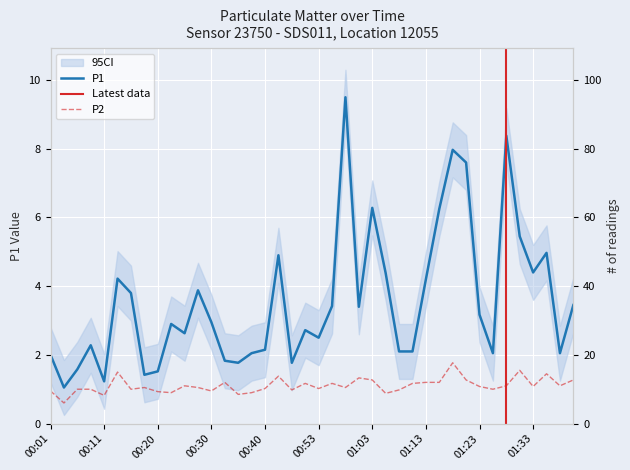

True or false: P1 and P2 intersect in this chart.

False